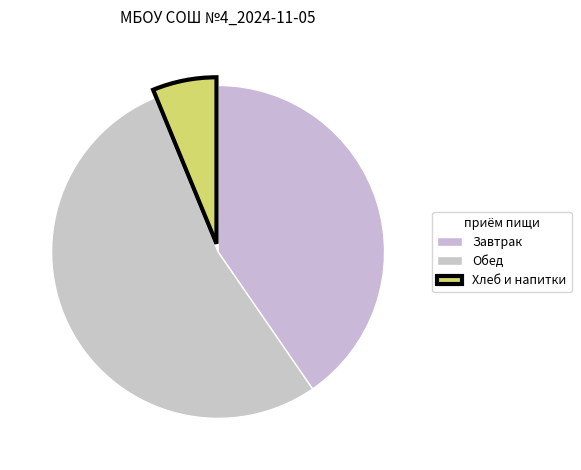

Count the number of slices in the pie.

3